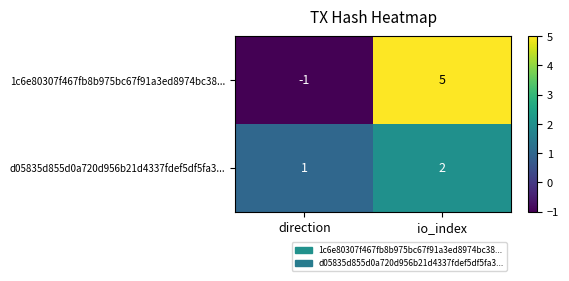

What is the sum of the 1c6e80307f467fb8b975bc67f91a3ed8974bc38... values at direction and io_index?

4